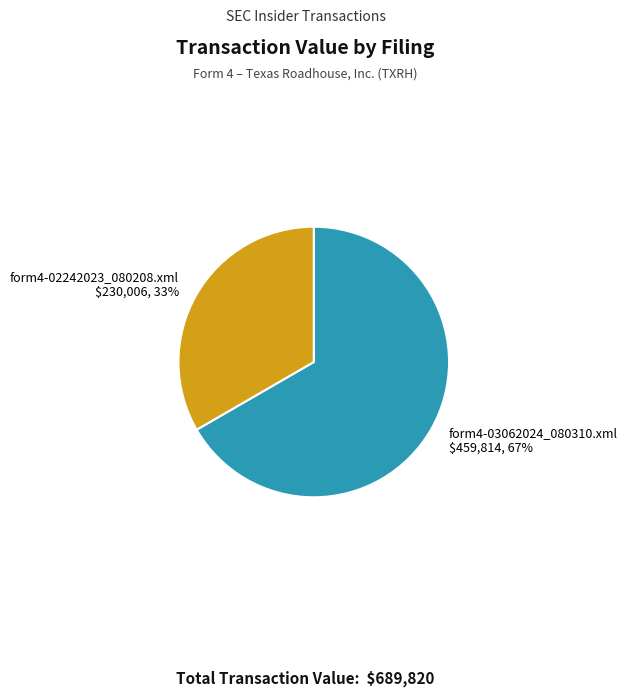

Is there any slice that represents more than half of the pie?

Yes